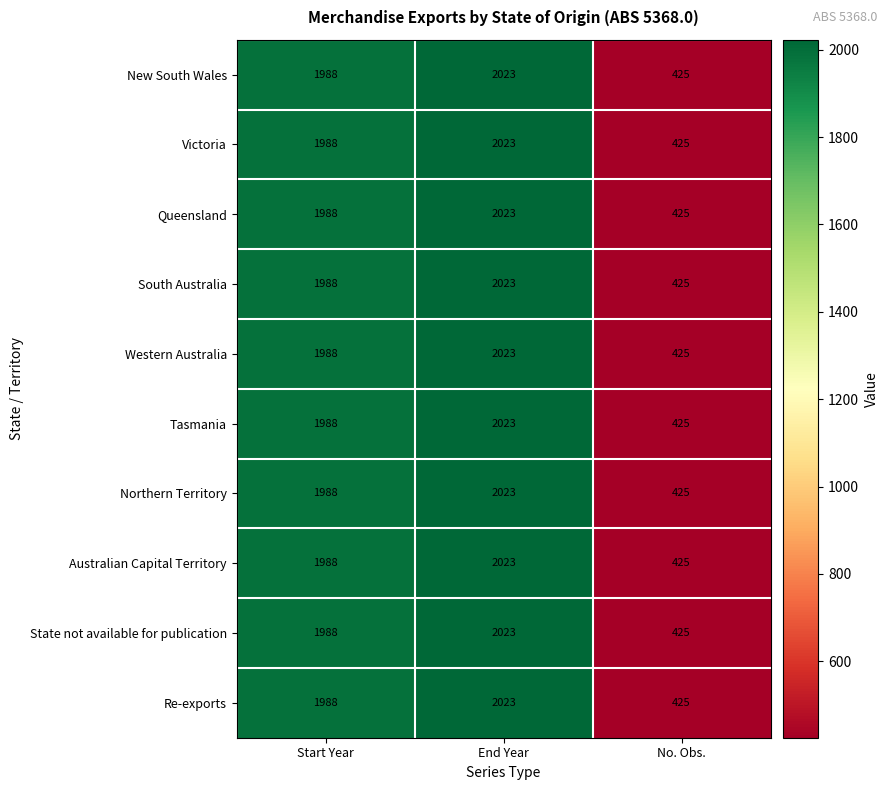

Where is Northern Territory nearest to the value 1224?

Start Year